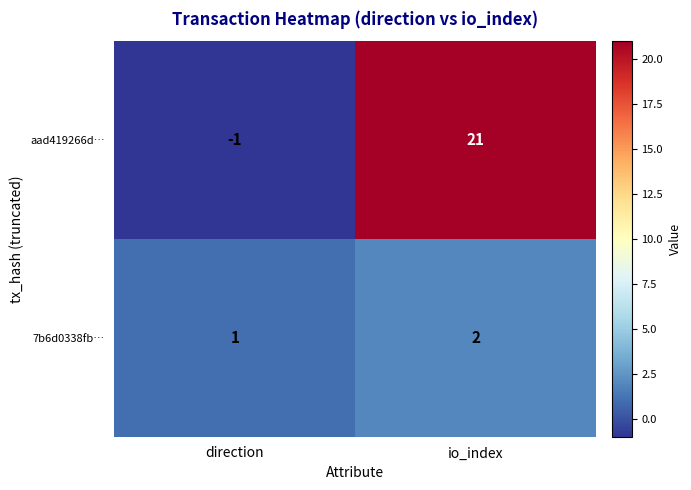

What is the difference between the maximum and minimum values in the aad419266d… series?

22